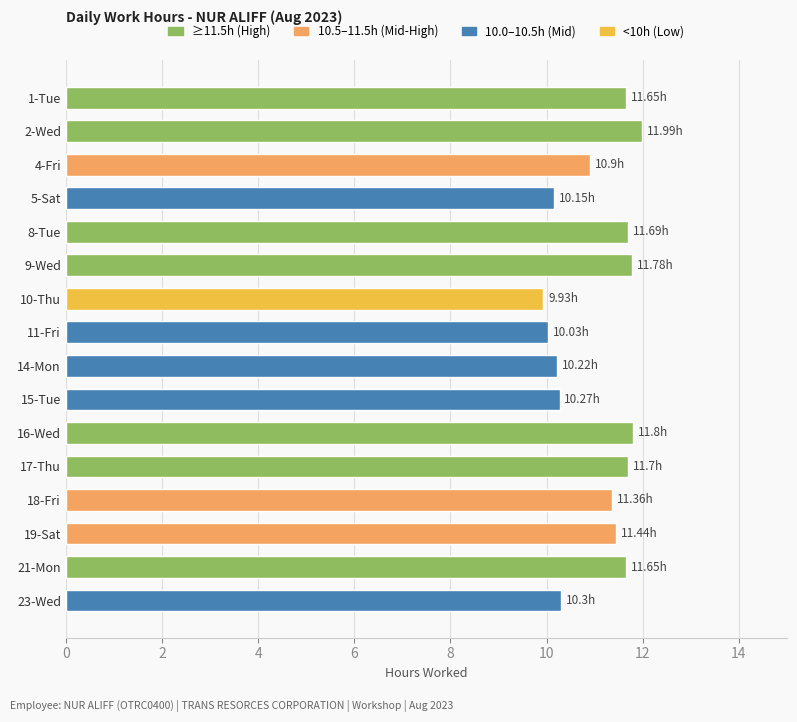

What is the sum of all values?

176.9